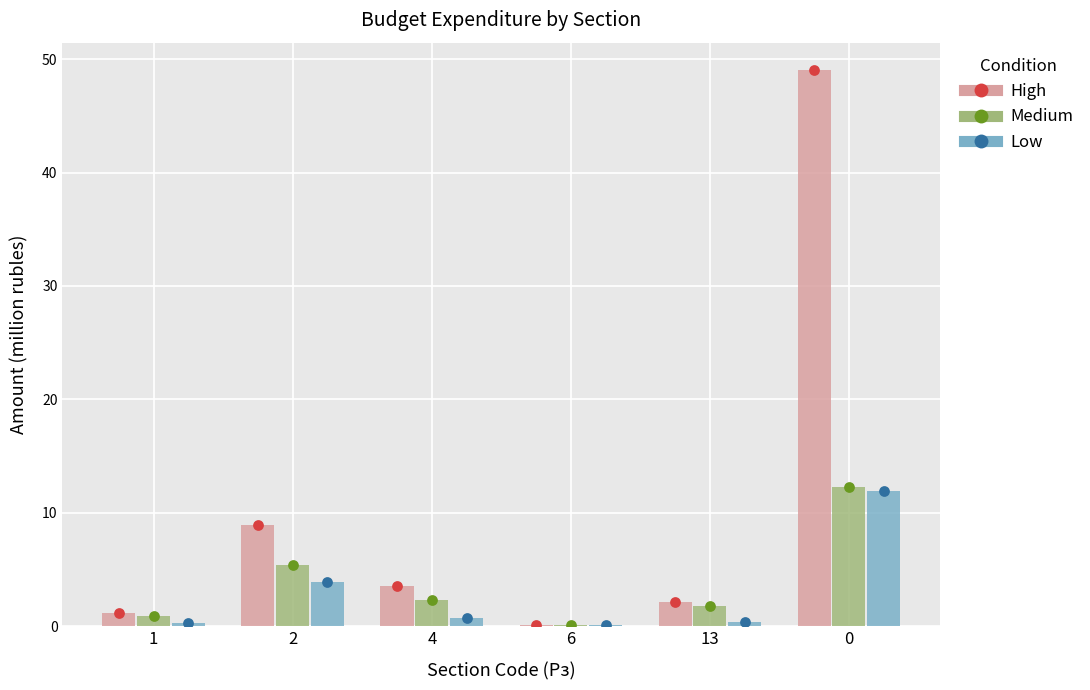

Which series has the largest Y range (max minus min)?

High